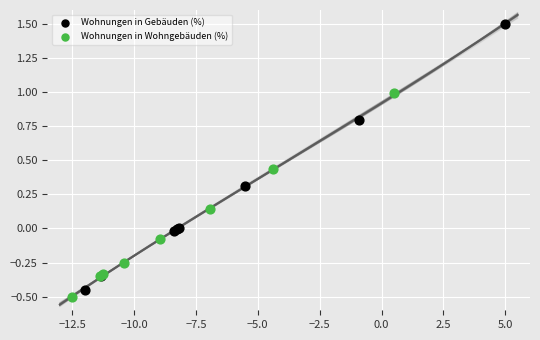

Which series reaches the maximum Y coordinate?

Wohnungen in Gebäuden (%)